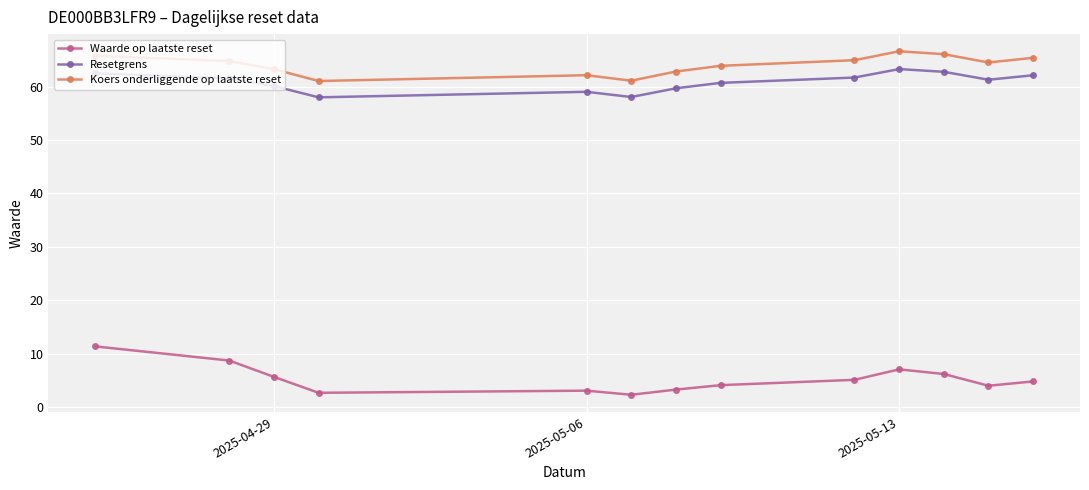

True or false: Resetgrens and Waarde op laatste reset cross at least once.

False